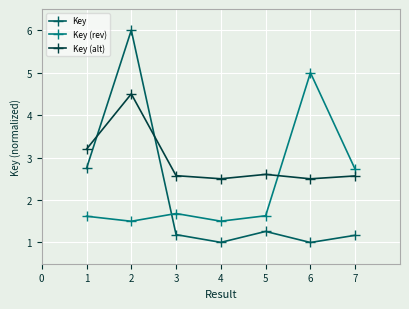

Reading left to right, what are all the values shown in this chart?

Key: 2.7	6.0	1.2	1.0	1.3	1.0	1.2
Key (rev): 1.6	1.5	1.7	1.5	1.6	5.0	2.7
Key (alt): 3.2	4.5	2.6	2.5	2.6	2.5	2.6